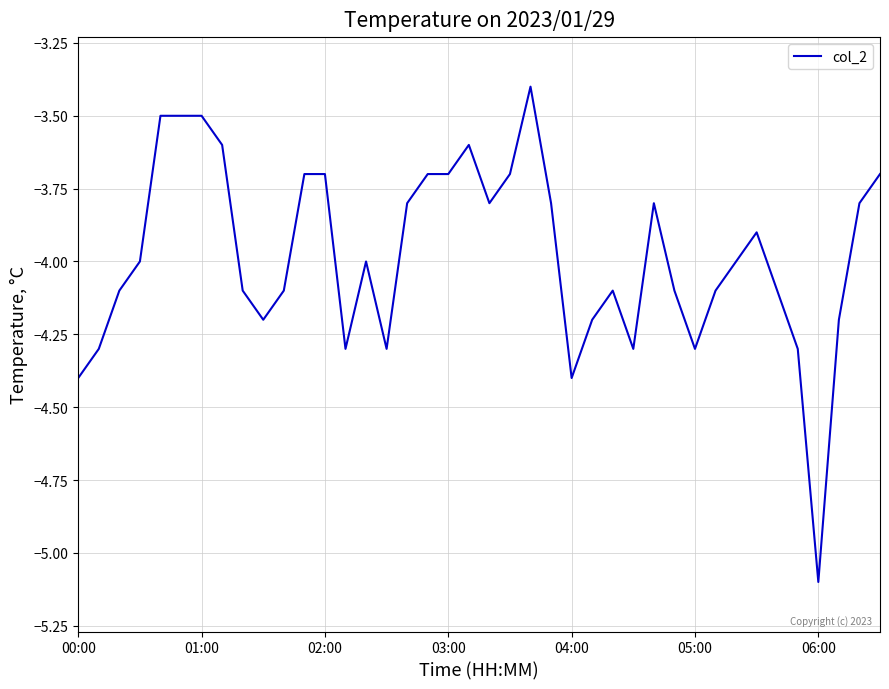

What is the smallest value displayed?

-5.1